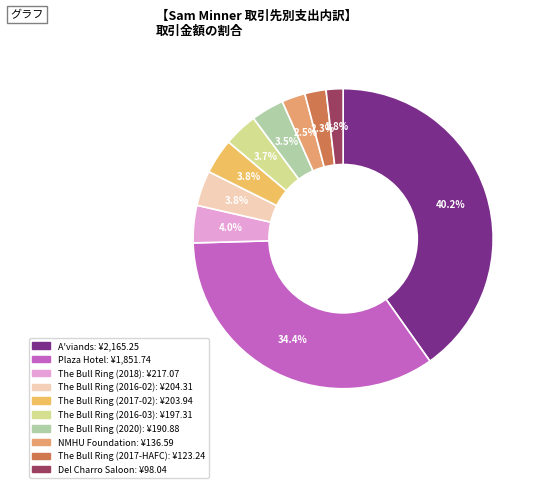

What is the largest slice in the pie chart?

A'viands